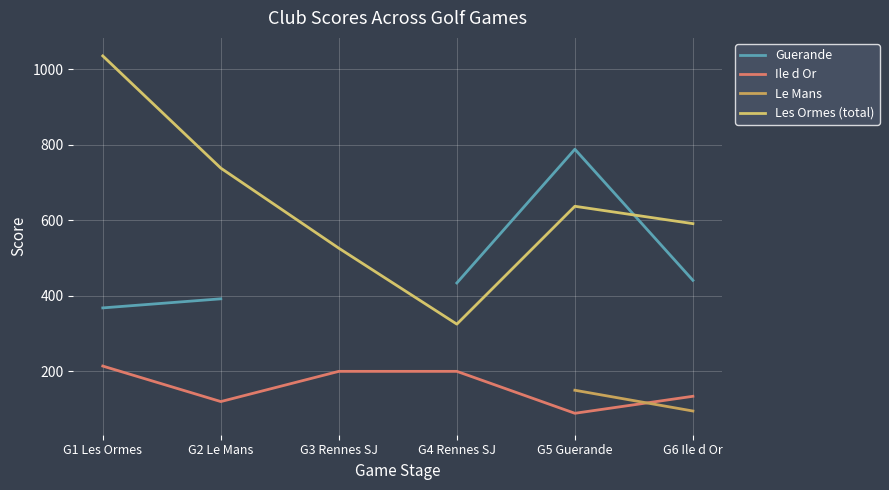

How many times do Le Mans and Ile d Or cross each other?

1